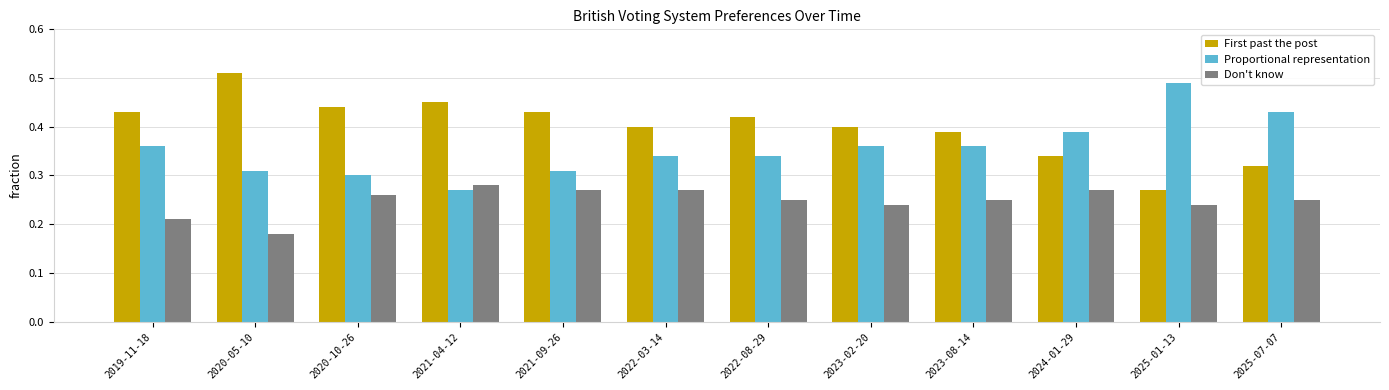

How many groups of bars are there?

12